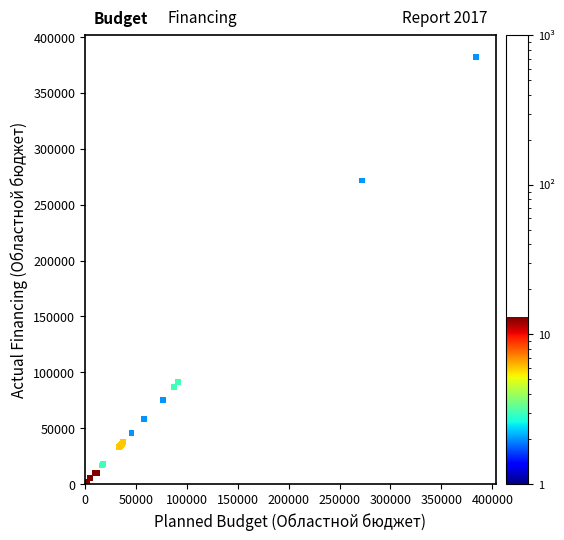

What Y value in the scatter plot is closest to 191170?

271677.2